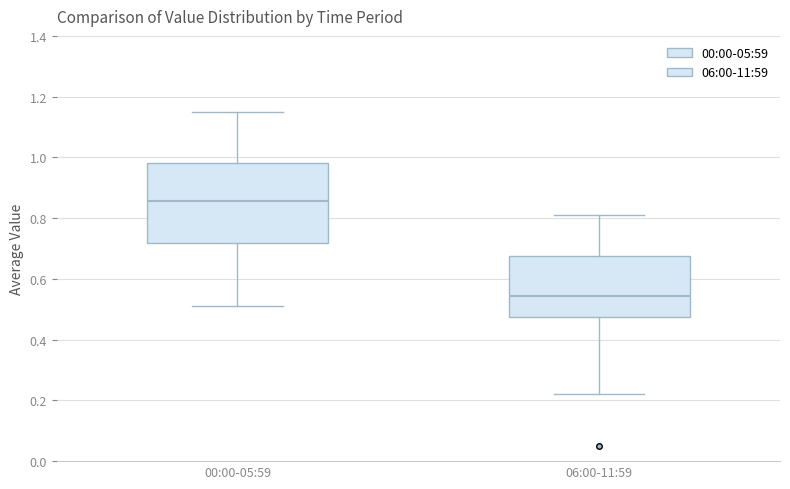

Reading left to right, read every box against the y-axis: the position of its median line, the range the box covers, and the ends of its whiskers. The values are not printed on the chart, so give them approximately, as read against the axis.

00:00-05:59: median 0.86, box 0.72 to 0.98, whiskers 0.52 to 1.16
06:00-11:59: median 0.54, box 0.48 to 0.68, whiskers 0.22 to 0.82